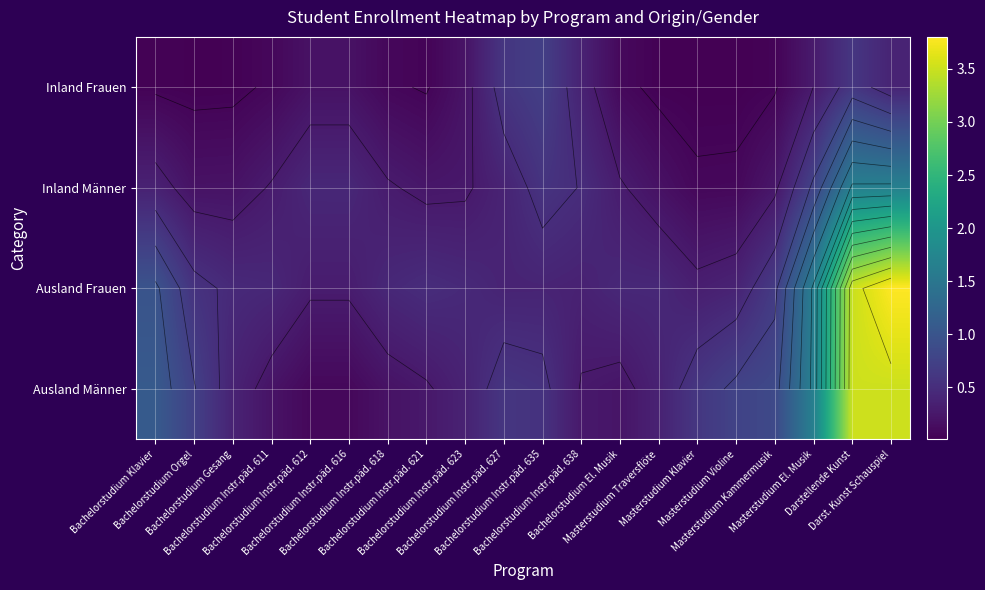

Which series changed the most between Bachelorstudium Instr.päd. 612 and Bachelorstudium Instr.päd. 635?

Inland Frauen